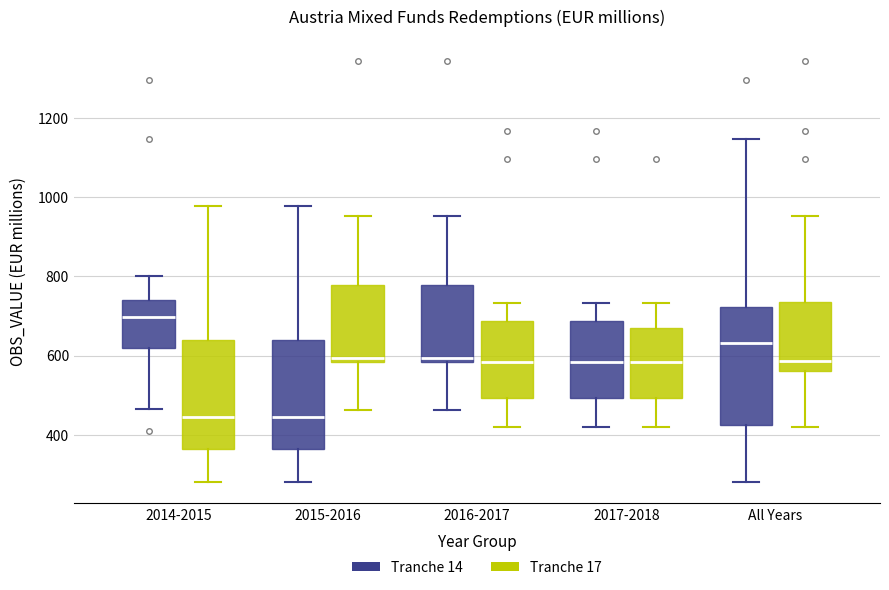

Reading left to right, read every box against the y-axis: the position of its median line, the range the box covers, and the ends of its whiskers. The values are not printed on the chart, so give them approximately, as read against the axis.

2014-2015 (Tranche 14): median 700, box 620 to 740, whiskers 460 to 800
2014-2015 (Tranche 17): median 440, box 360 to 640, whiskers 280 to 980
2015-2016 (Tranche 14): median 440, box 360 to 640, whiskers 280 to 980
2015-2016 (Tranche 17): median 600, box 580 to 780, whiskers 460 to 960
2016-2017 (Tranche 14): median 600, box 580 to 780, whiskers 460 to 960
2016-2017 (Tranche 17): median 580, box 500 to 680, whiskers 420 to 740
2017-2018 (Tranche 14): median 580, box 500 to 680, whiskers 420 to 740
2017-2018 (Tranche 17): median 580, box 500 to 680, whiskers 420 to 740
All Years (Tranche 14): median 640, box 420 to 720, whiskers 280 to 1140
All Years (Tranche 17): median 580, box 560 to 740, whiskers 420 to 960